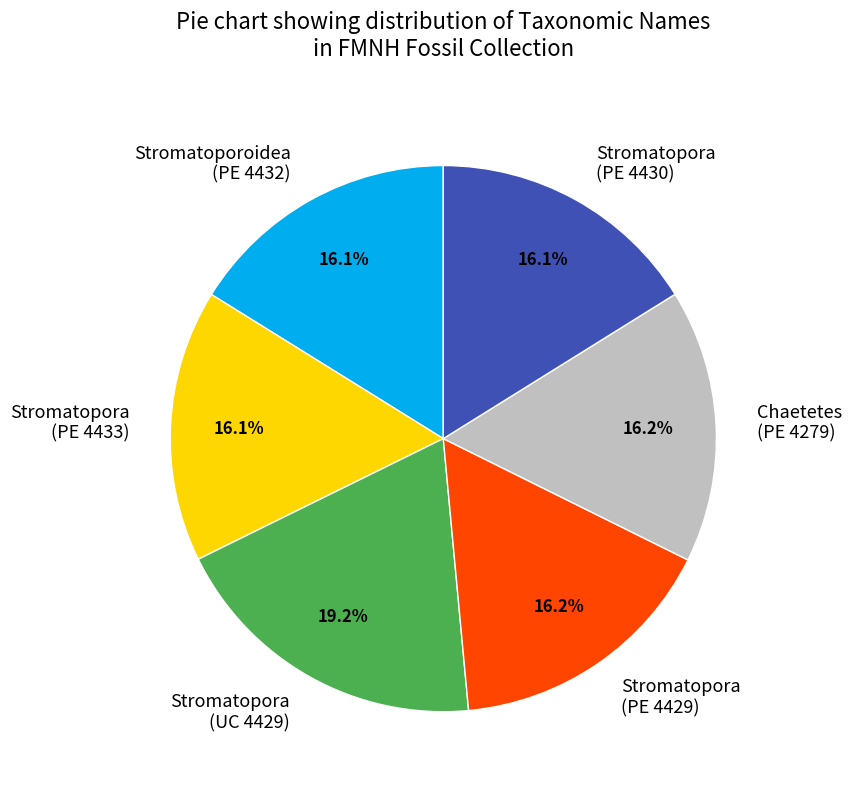

What is the ratio of the value at Chaetetes (PE 4279) to the value at Stromatopora (PE 4433)?

1.0